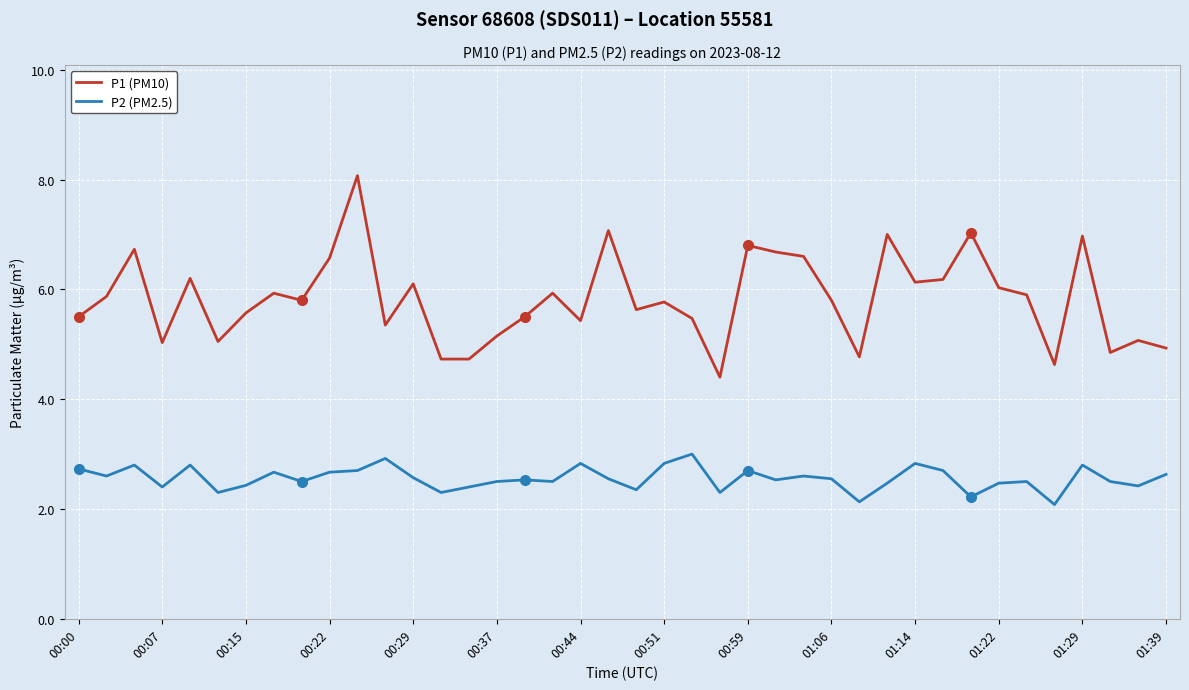

Which series has the largest range (max minus min)?

P1 (PM10)